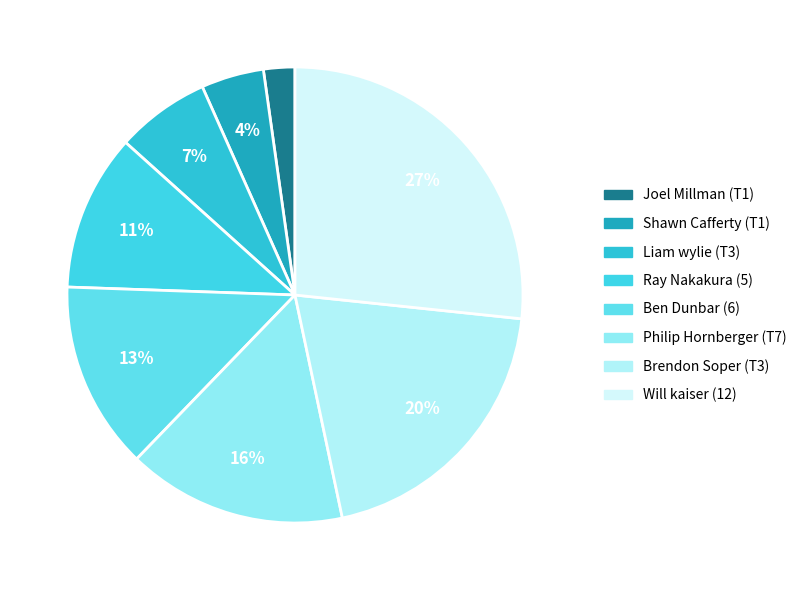

How many segments does this pie chart have?

8